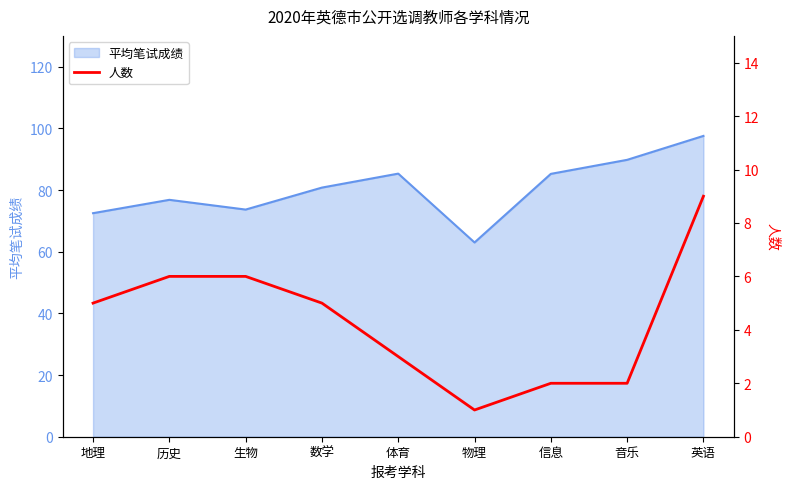

The value of 平均笔试成绩 at 历史 is 76.8. True or false?

True